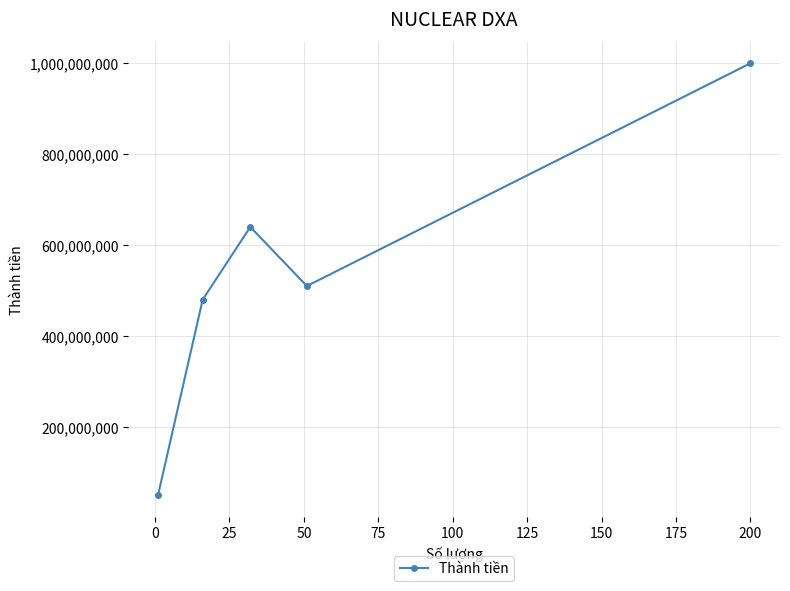

How many values are below 510000000?

2